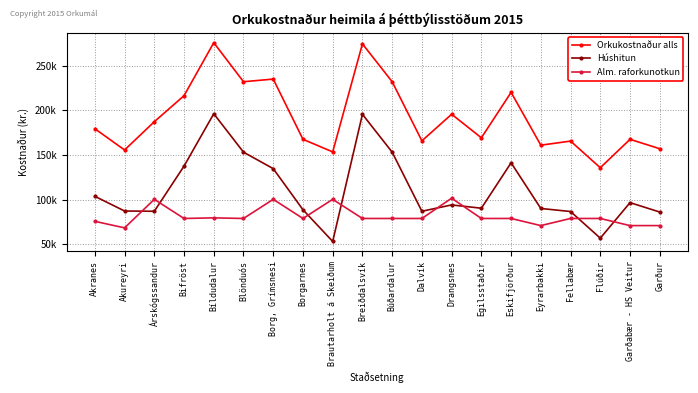

Which series has the largest total across all categories?

Orkukostnaður alls